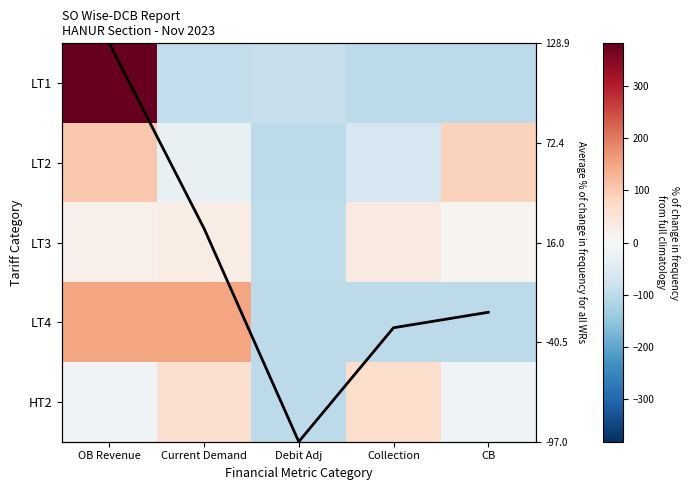

Is it true that LT1 equals -132.6 at CB?

False